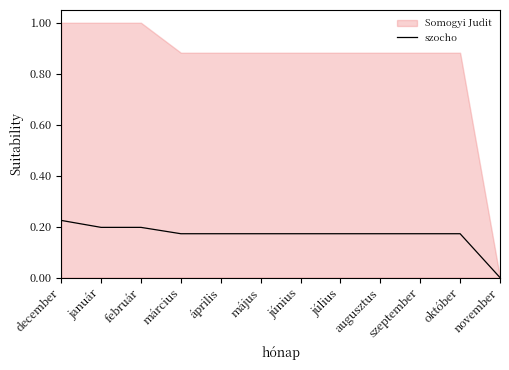

Reading left to right, list all the values displayed in this chart.

december=0.2	január=0.2	február=0.2	március=0.2	április=0.2	május=0.2	június=0.2	július=0.2	augusztus=0.2	szeptember=0.2	október=0.2	november=0.0